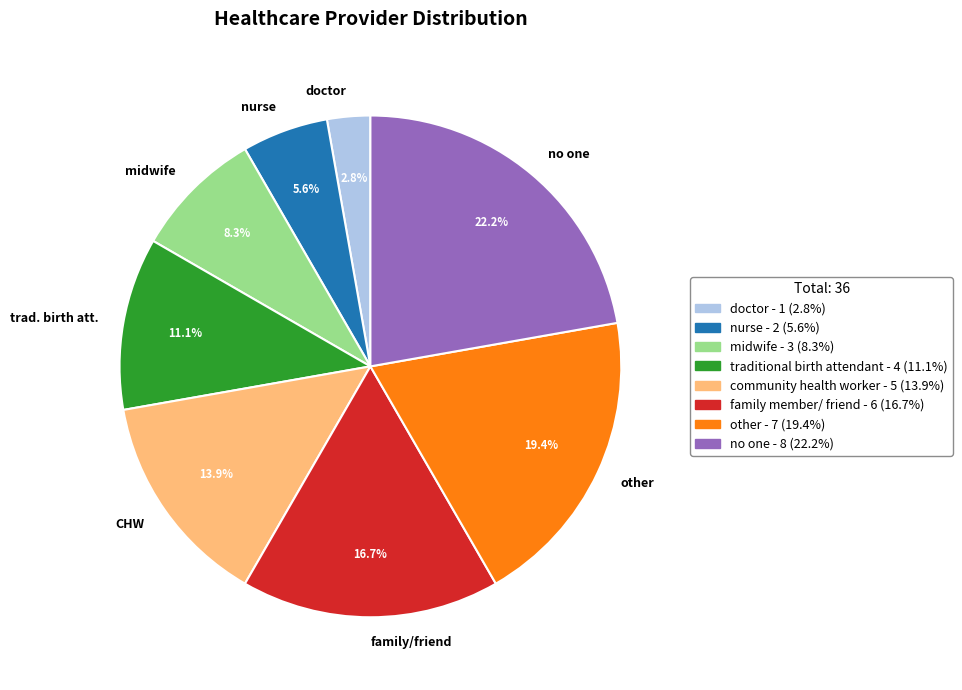

Does CHW account for over 50% of the chart?

No